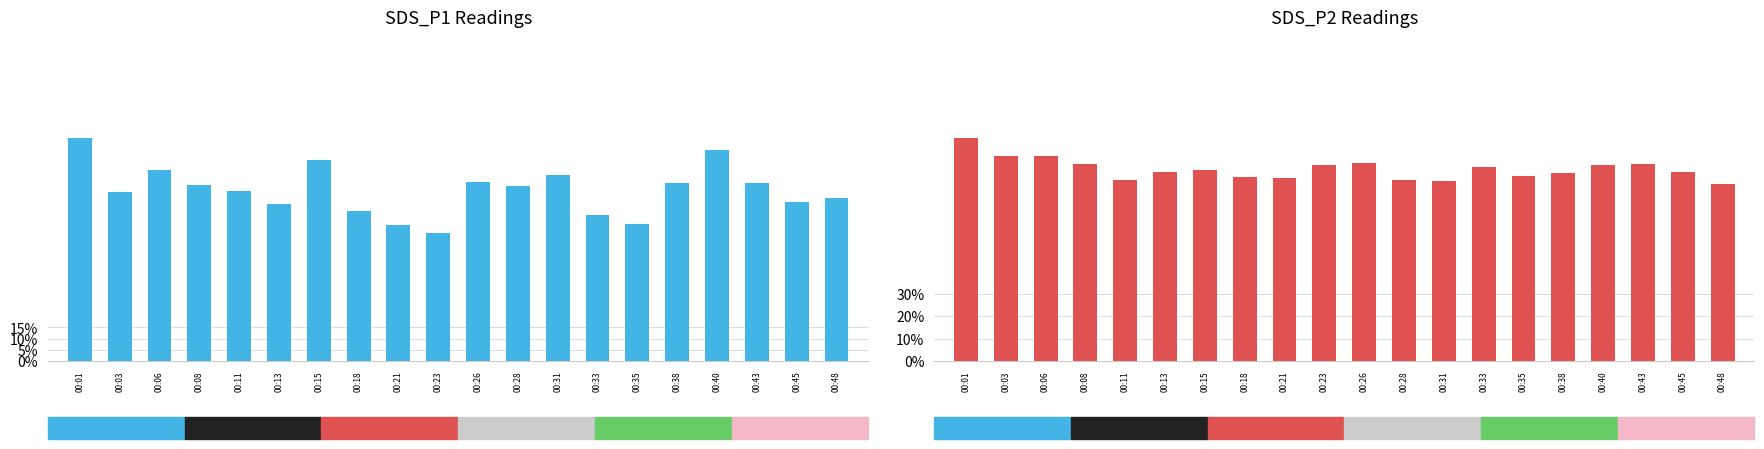

The SDS_P2 series shows 0.8 at 00:35. True or false?

True